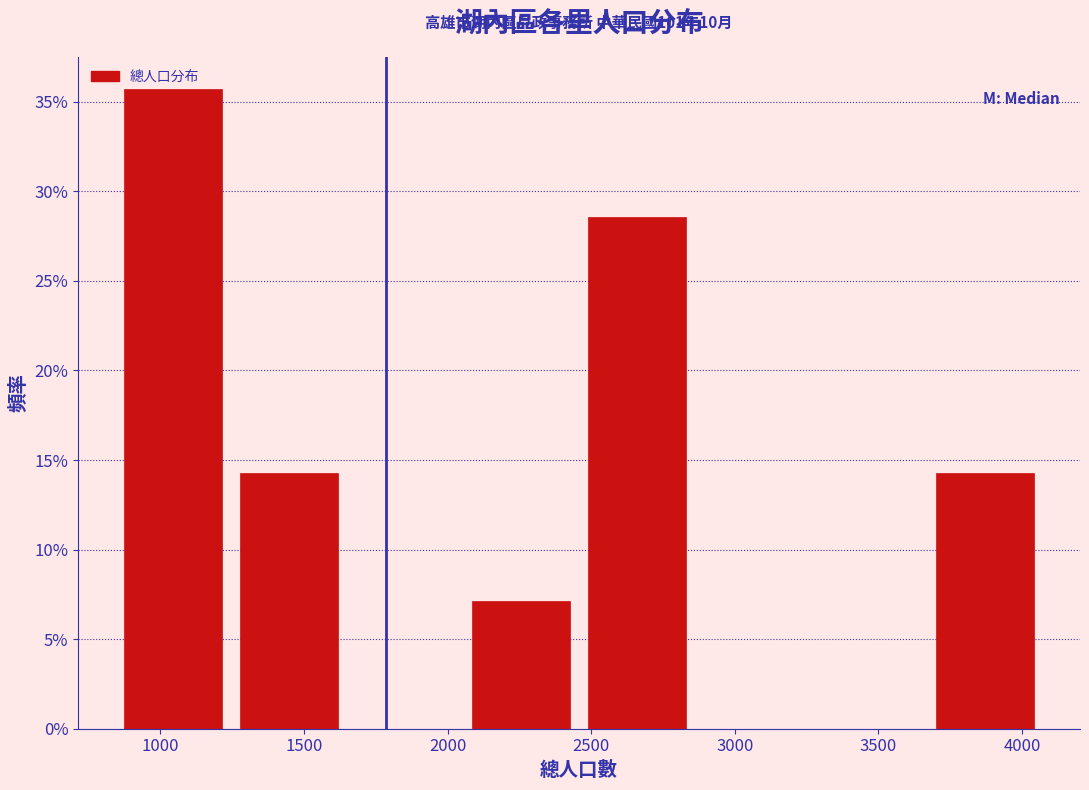

Over which range of the x-axis is the bar tallest?

850 to 1300